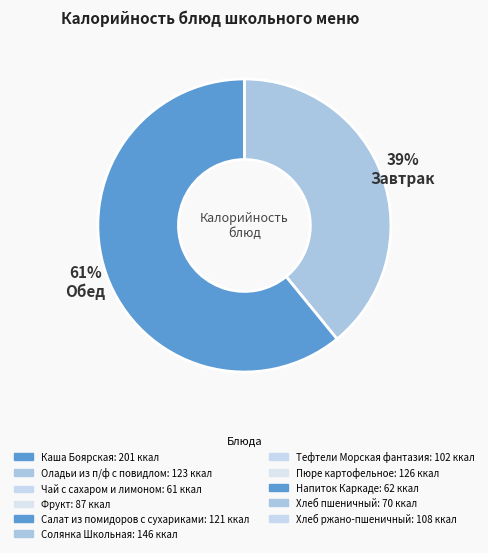

Is there any slice that represents more than half of the pie?

Yes